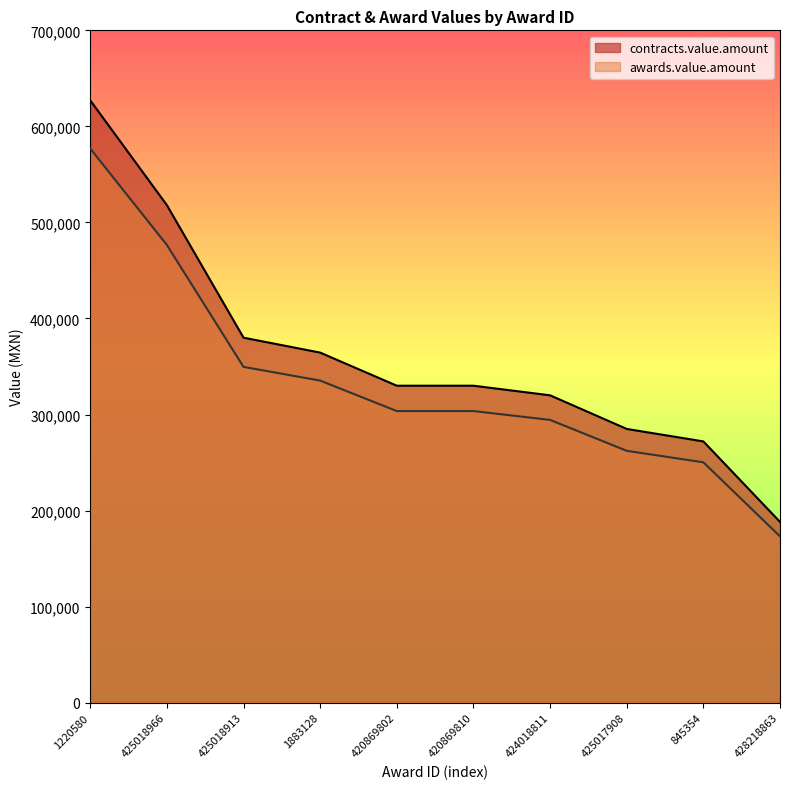

Is it true that awards.value.amount equals 476560.0 at 425018966?

True